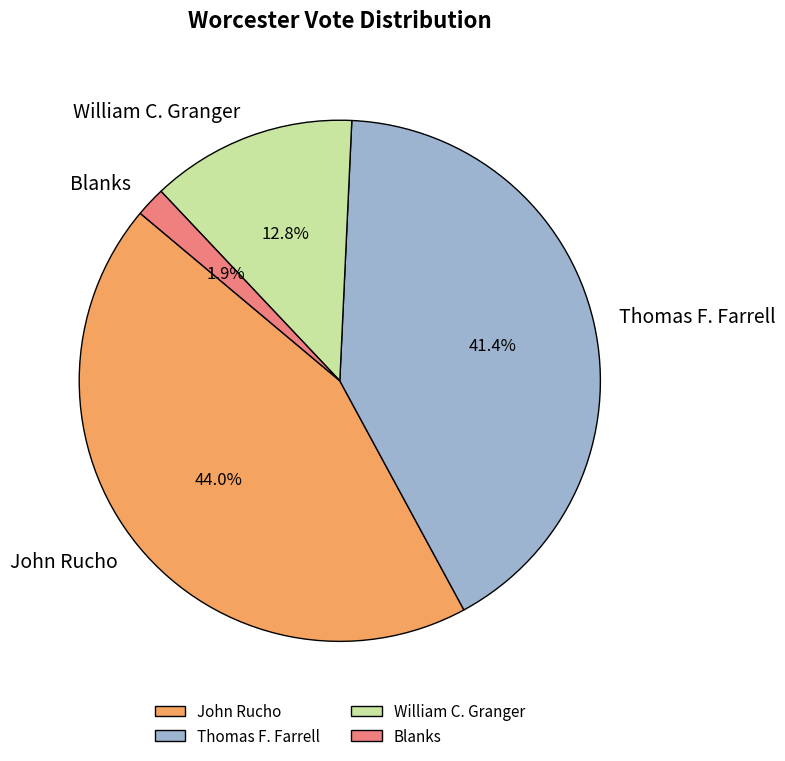

To the nearest percent, what is the difference between the largest and smallest slice percentages?

42%